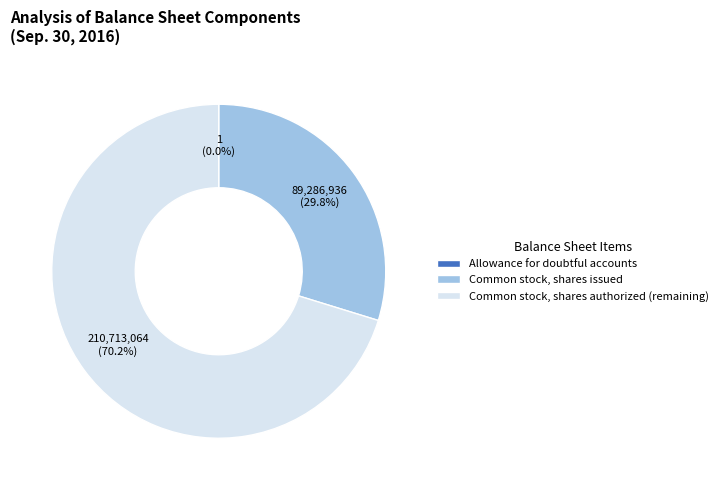

To the nearest percent, what portion does Common stock, shares issued represent?

30%